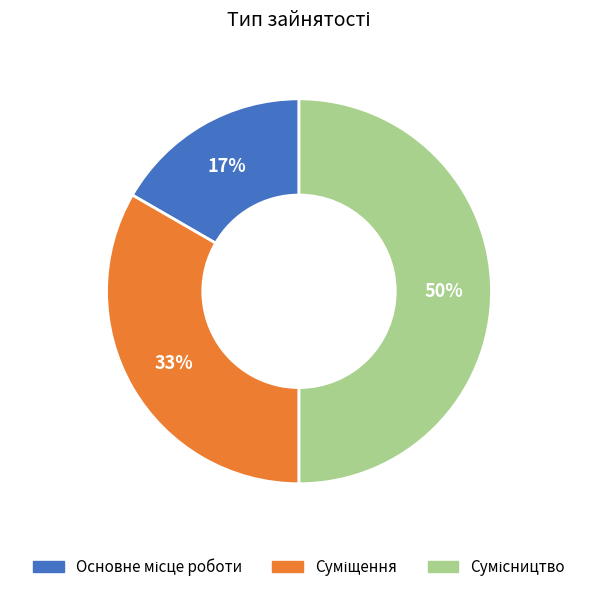

To the nearest percent, what is the average slice percentage?

33%